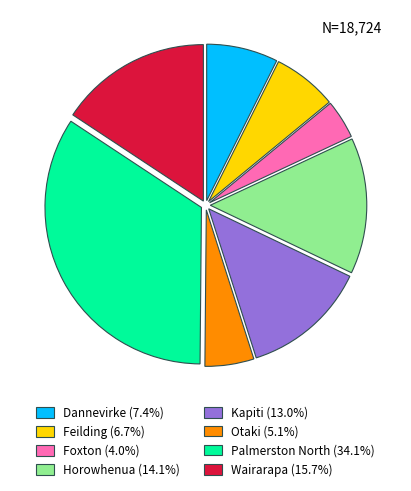

What is the ratio of the value at Wairarapa (15.7%) to the value at Otaki (5.1%)?

3.1